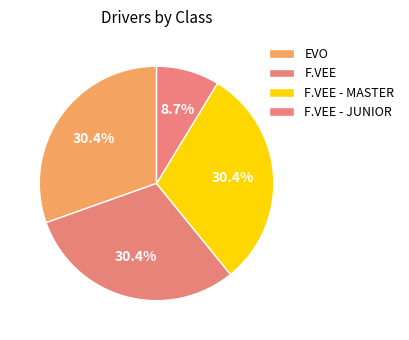

Is F.VEE - MASTER the majority of the pie?

No